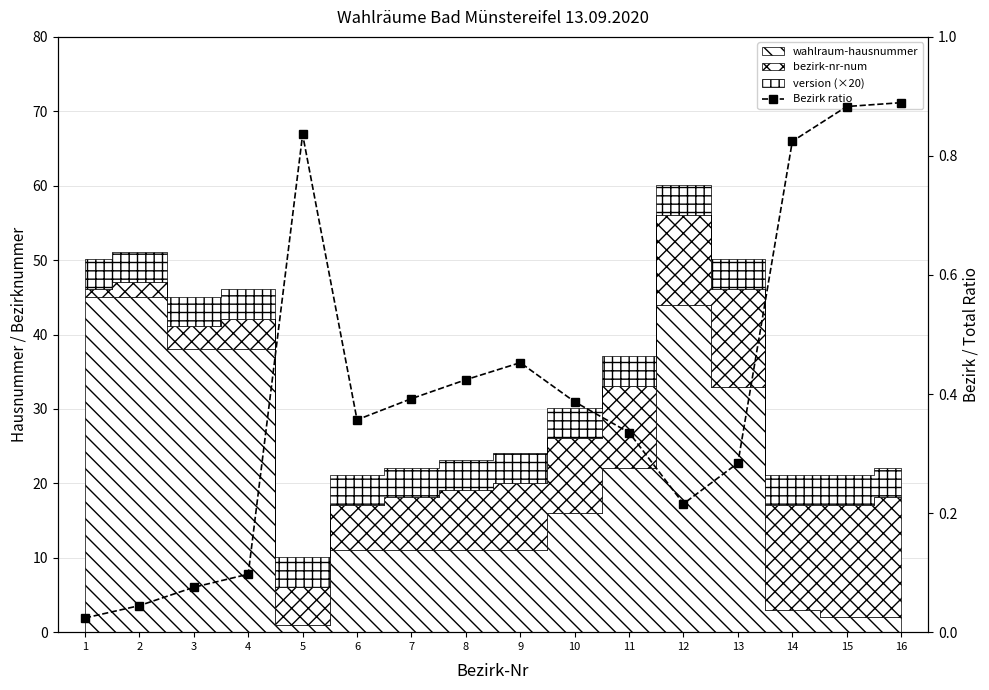

How many interior local valleys (lower than both neighbors) does the data have?

2